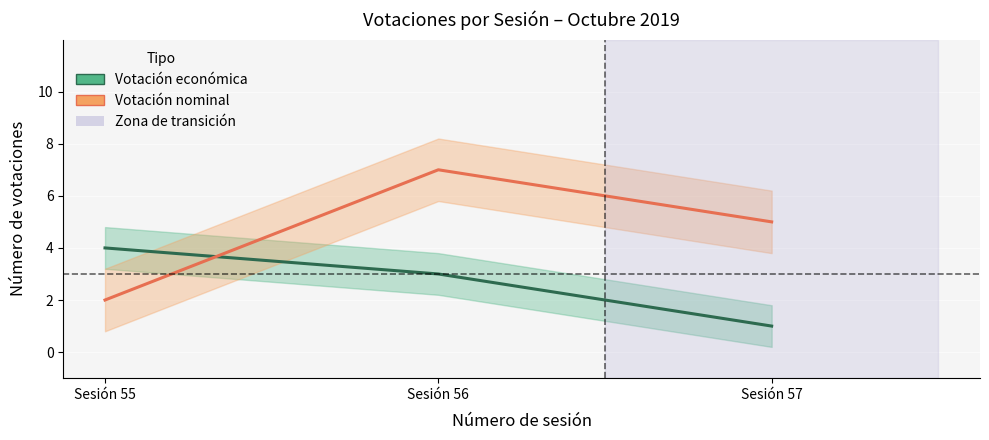

What is the sum of the Votación nominal values at Sesión 56 and Sesión 57?

12